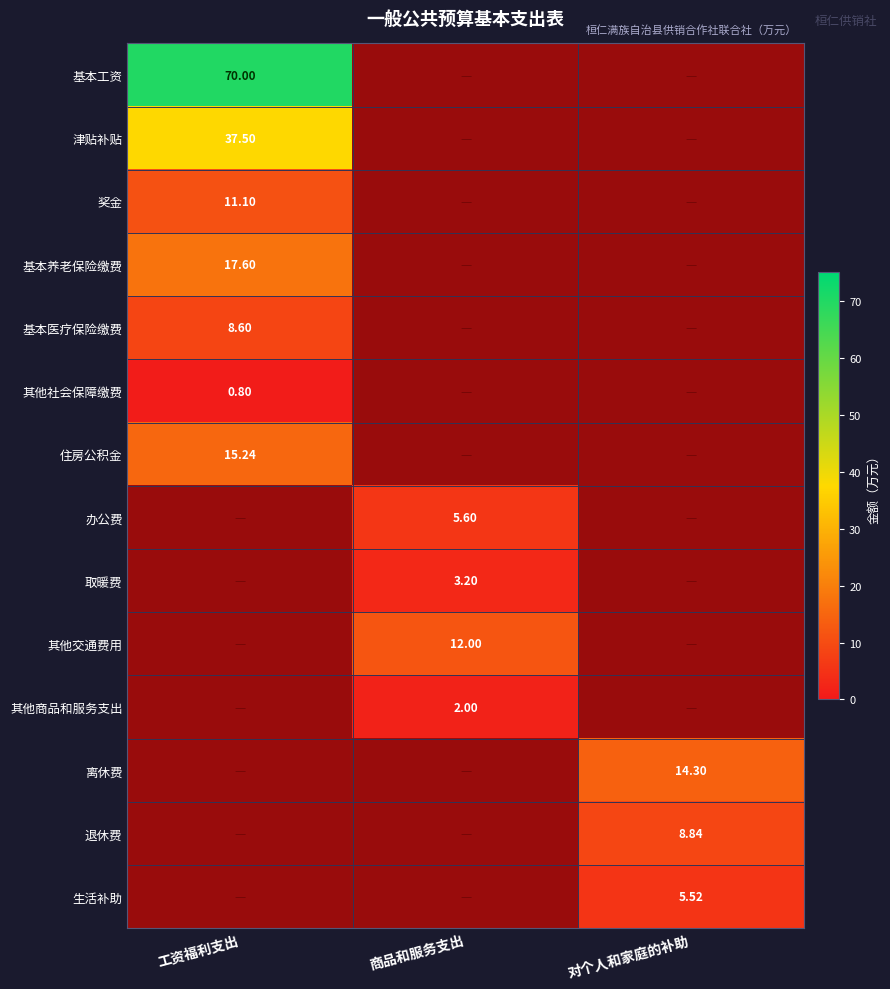

What is the difference between the maximum and minimum values in the 基本工资 series?

70.0